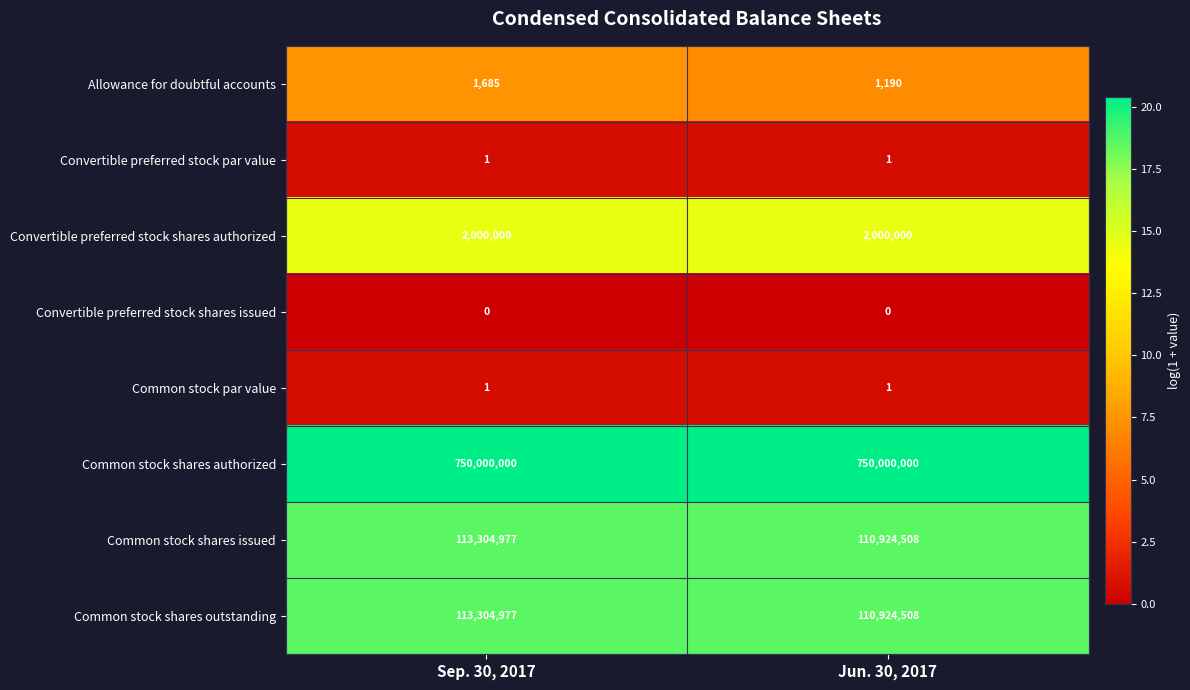

What is the maximum value shown in the chart?

20.4